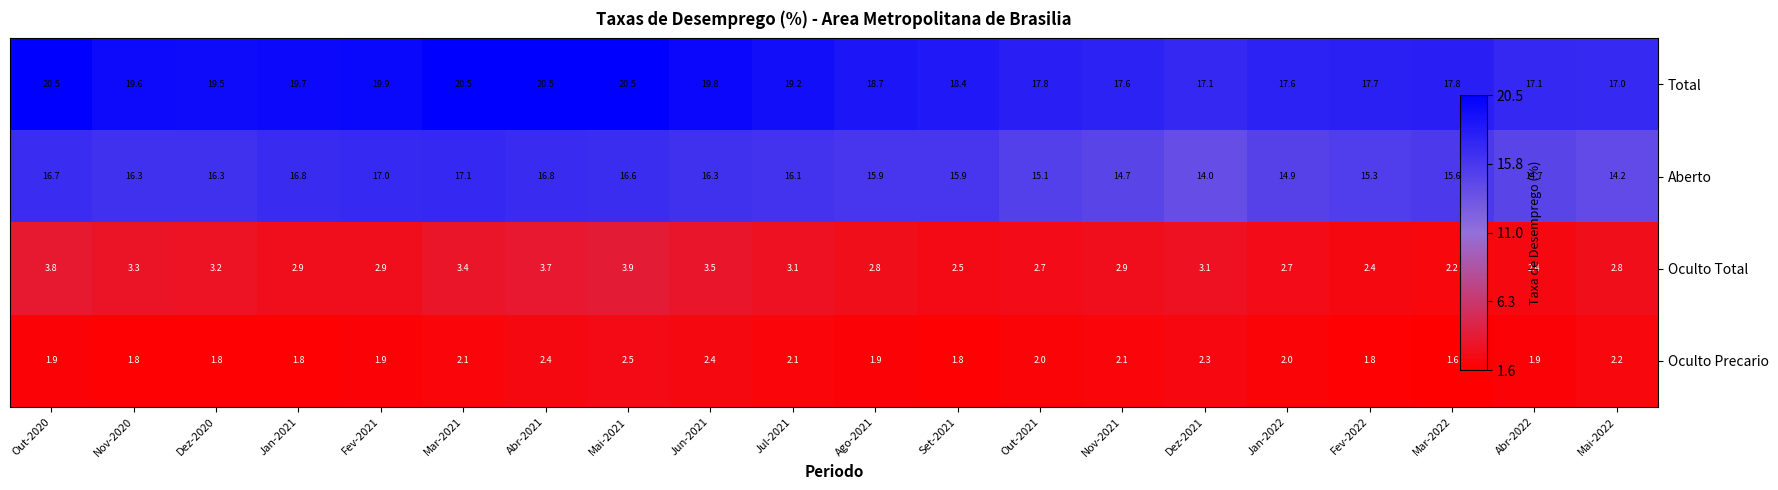

Is it true that Oculto Precario equals 1.8 at Dez-2020?

True